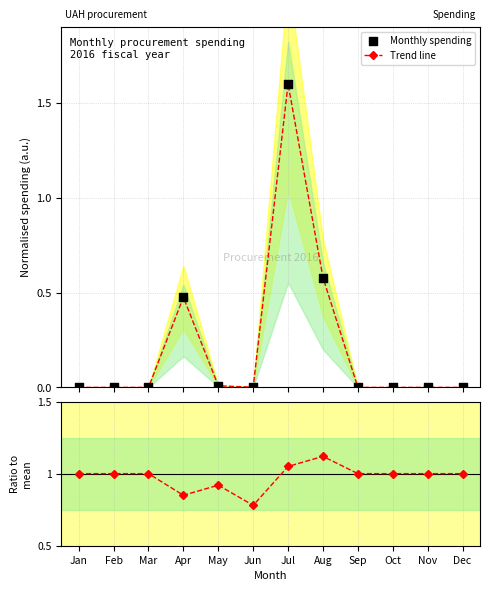

What is the total value across all series at Sep?

1.0